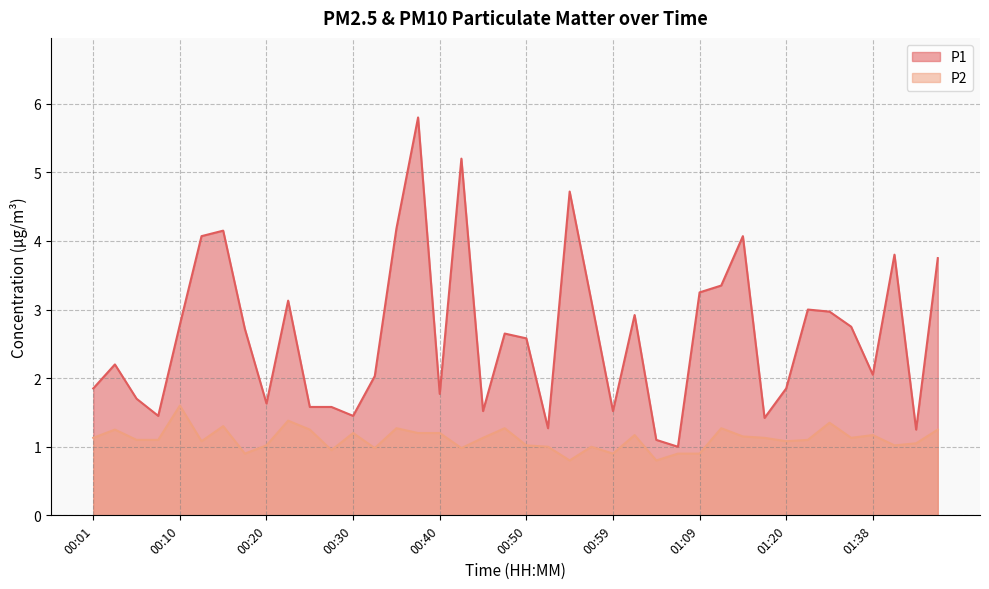

Where is P1 nearest to the value 3?

01:31